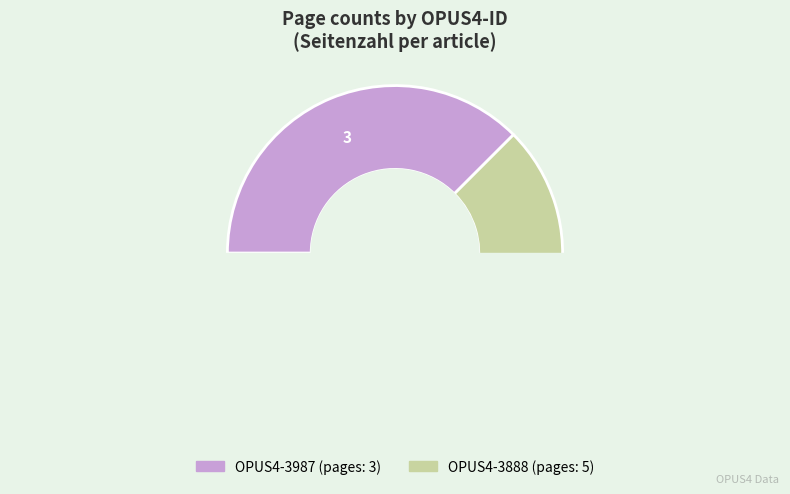

Which slice is the smallest?

OPUS4-3987